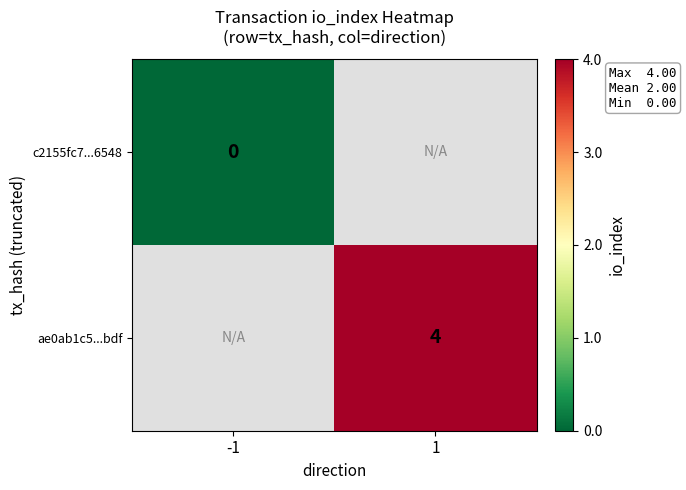

The ae0ab1c5...bdf series shows 6.1 at 1. True or false?

False